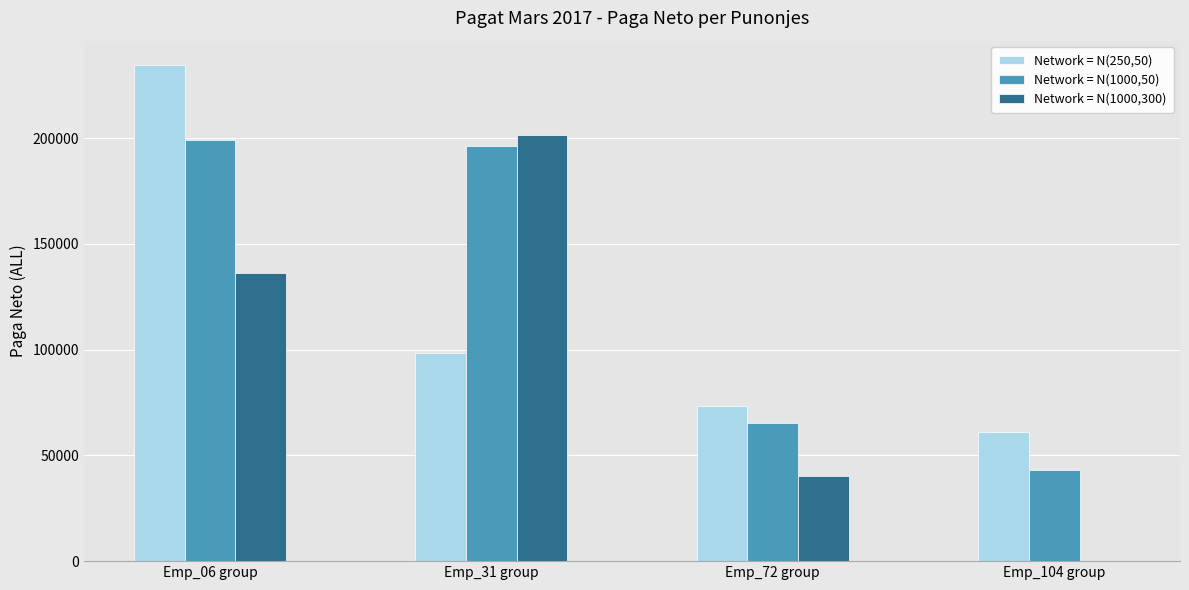

Does the chart contain stacked bars?

No